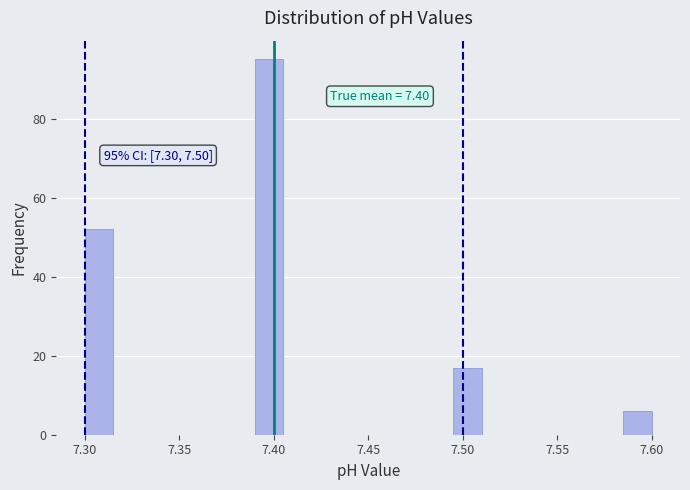

Around what value on the x-axis is the tallest bar? Give the approximate position of its centre, as read against the axis.

7.400